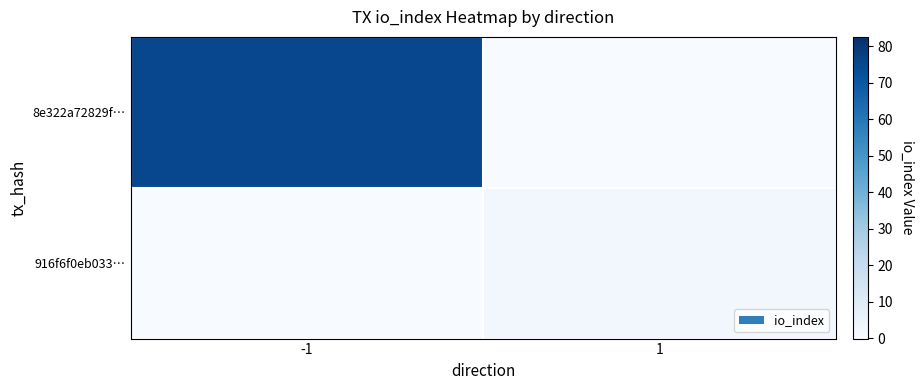

What is the total value across all series at -1?

75